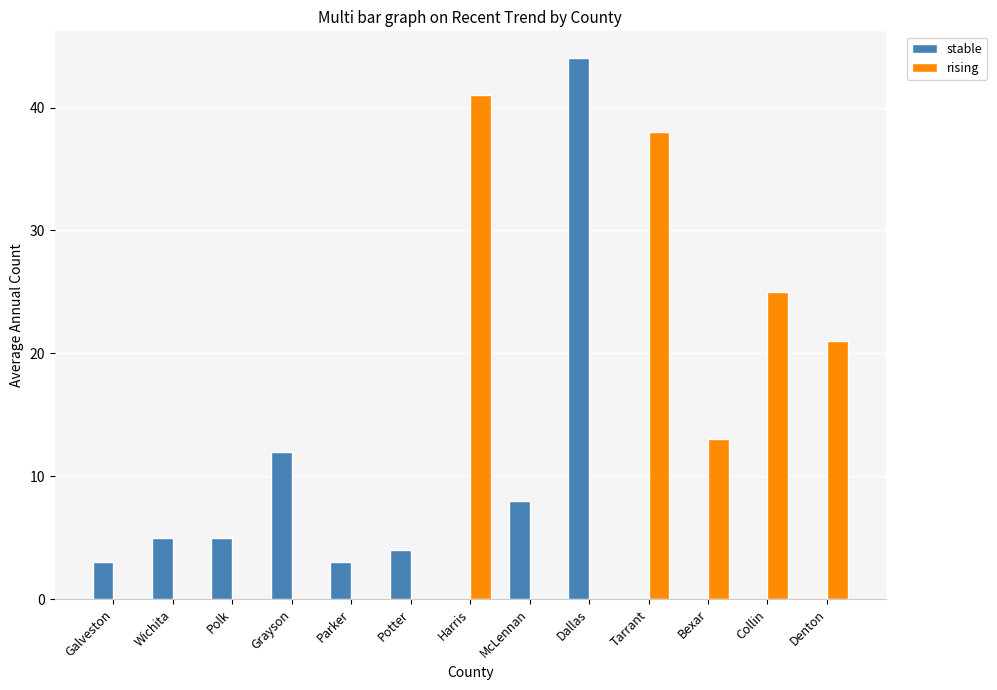

Is it true that rising equals 72 at Harris?

False